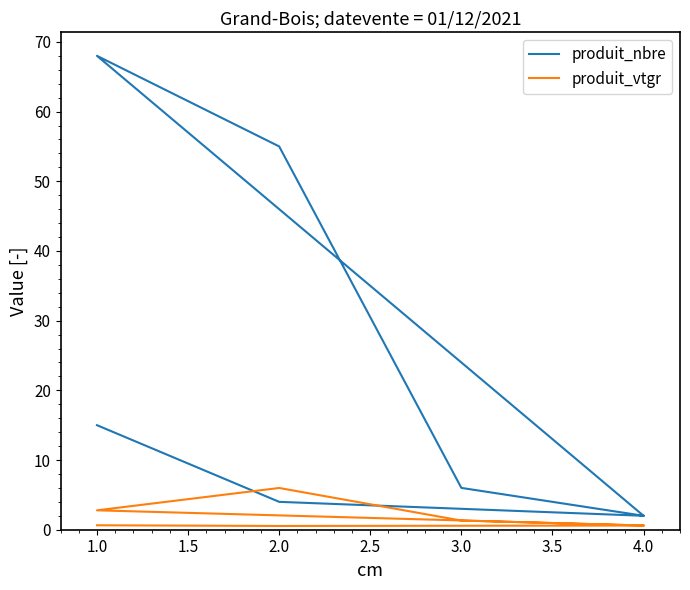

True or false: produit_vtgr and produit_nbre intersect in this chart.

False